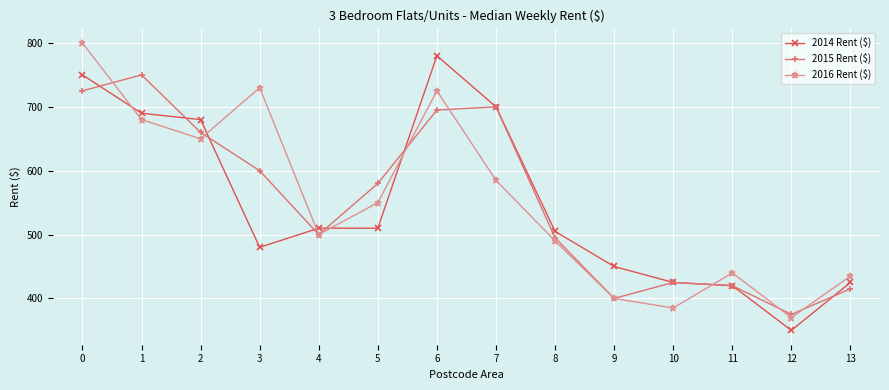

The 2015 Rent ($) series shows 375 at 12. True or false?

True